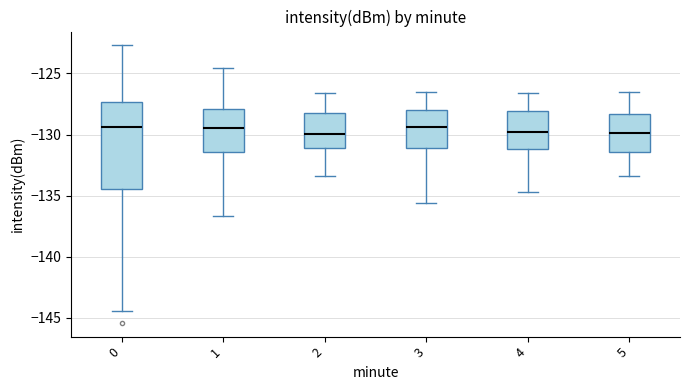

Comparing the boxes themselves (not the whiskers), which one is the tallest?

0